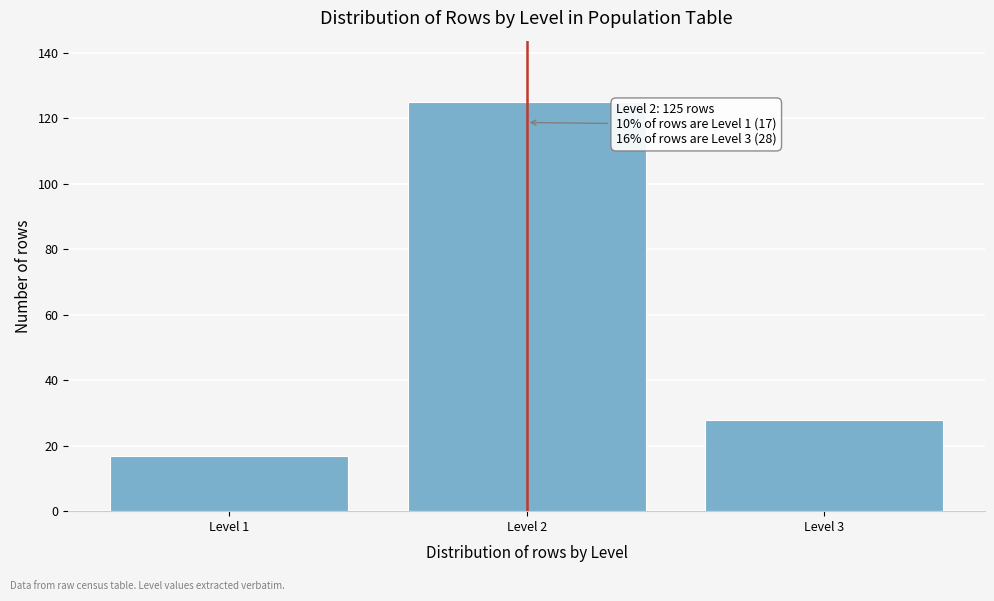

Reading left to right, extract all data points from this chart.

Level 1=17	Level 2=125	Level 3=28